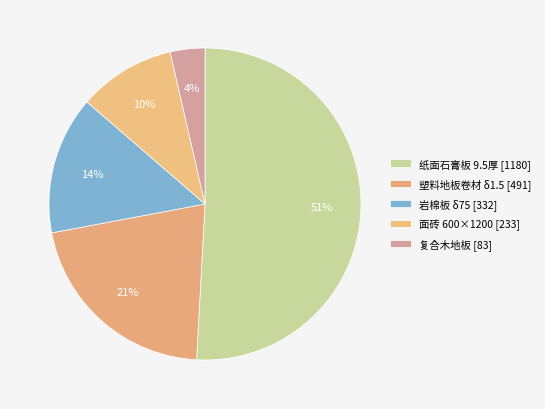

Do 复合木地板 and 岩棉板 δ75 together represent more than half of the pie?

No